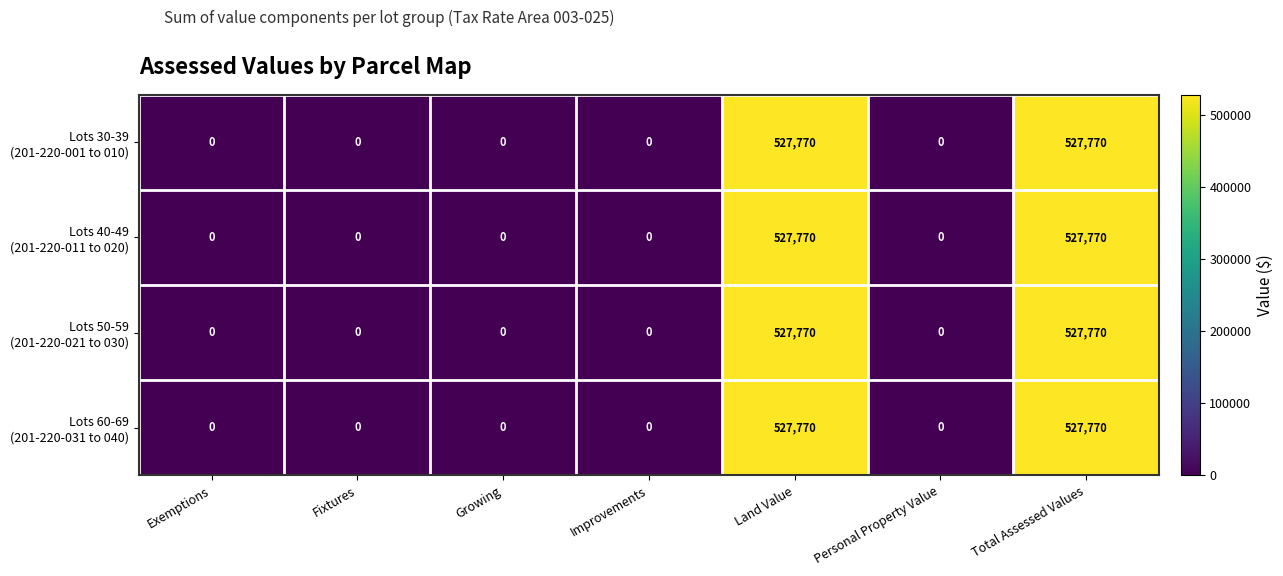

What is the maximum value shown in the chart?

527770